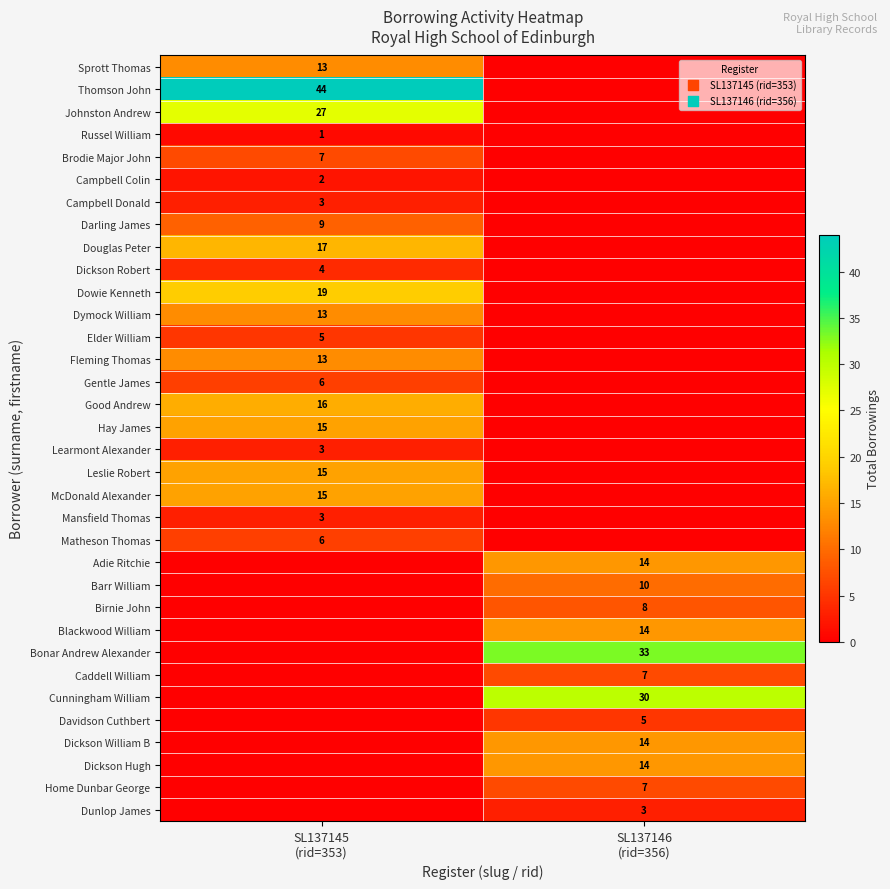

What is the sum of all Brodie Major John values?

7